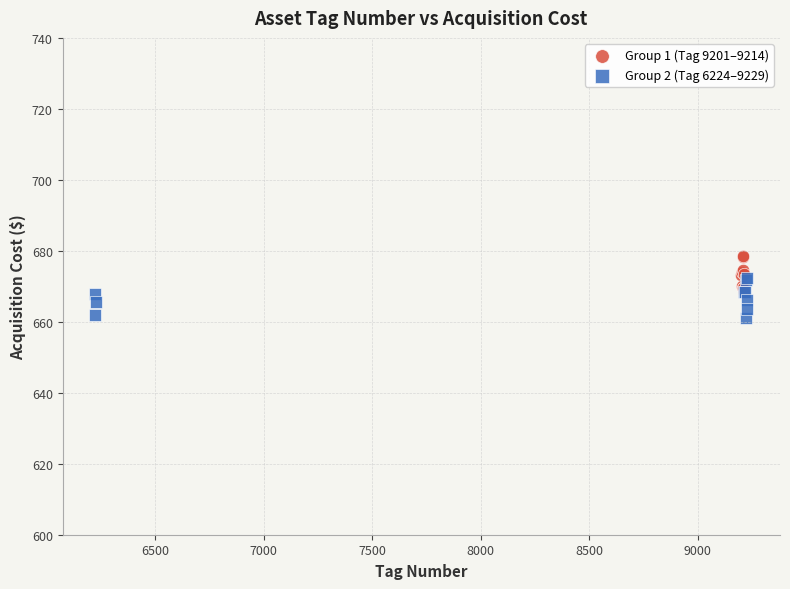

Which series reaches the maximum Y coordinate?

Group 1 (Tag 9201–9214)